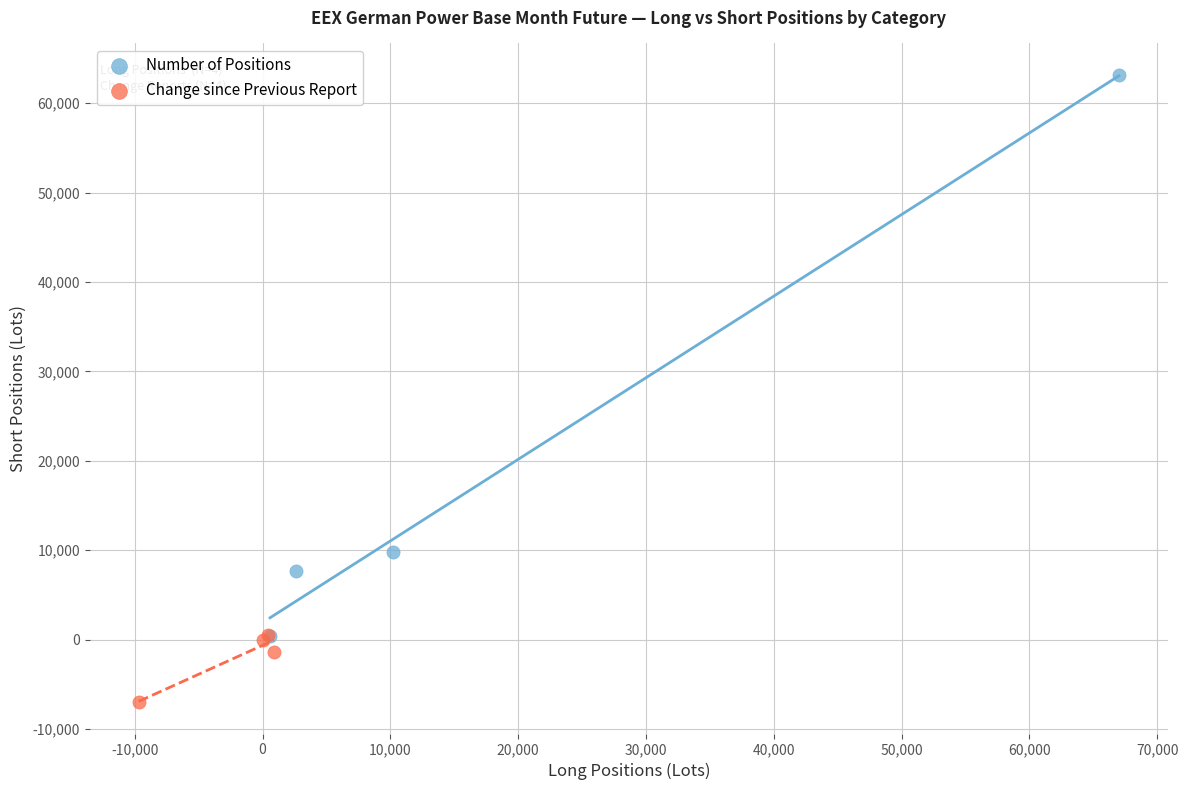

Which series reaches the maximum Y coordinate?

Number of Positions